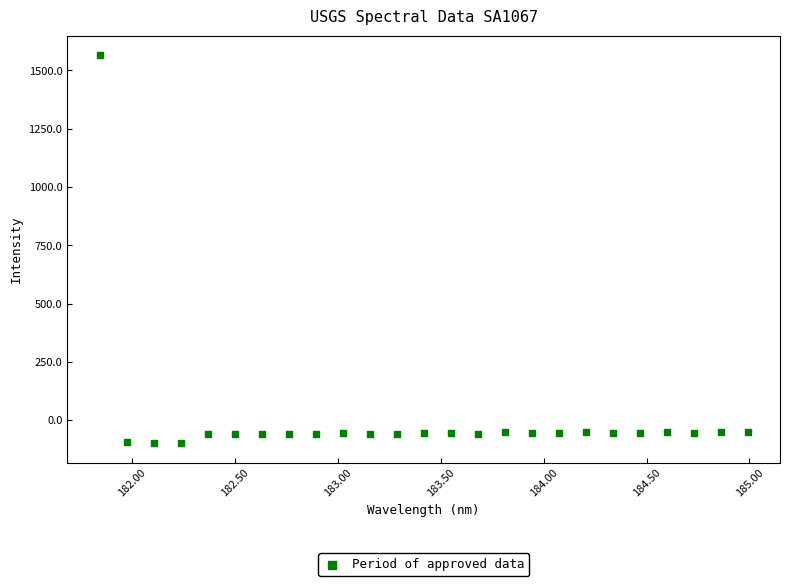

What is the range of Y values (max minus min)?

1665.8